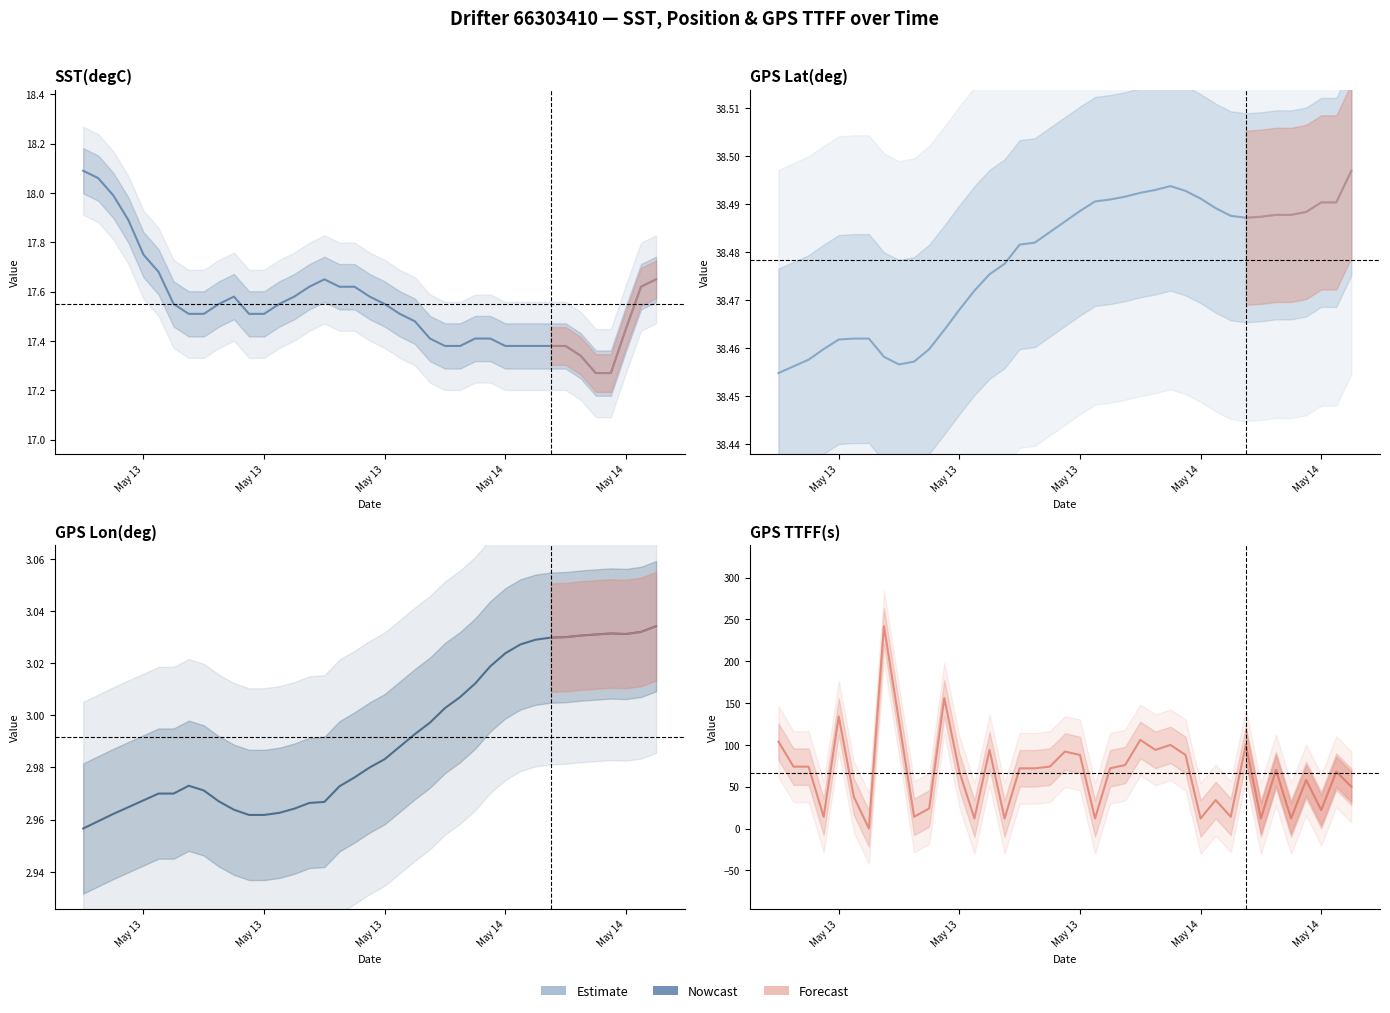

The GPS TTFF(s) series shows 242.0 at 2018-05-13 07:00:00. True or false?

True